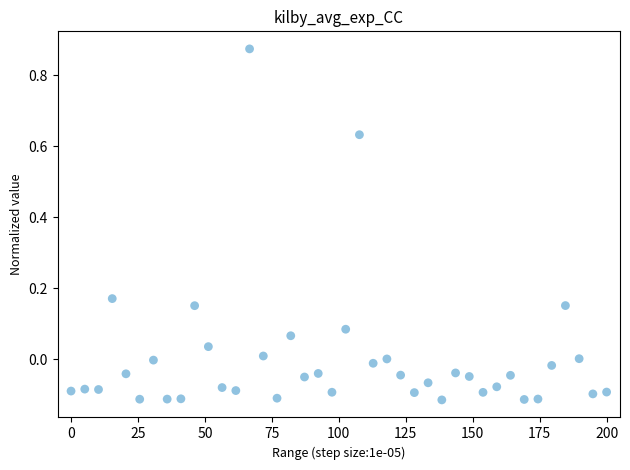

What is the range of Y values (max minus min)?

1.0